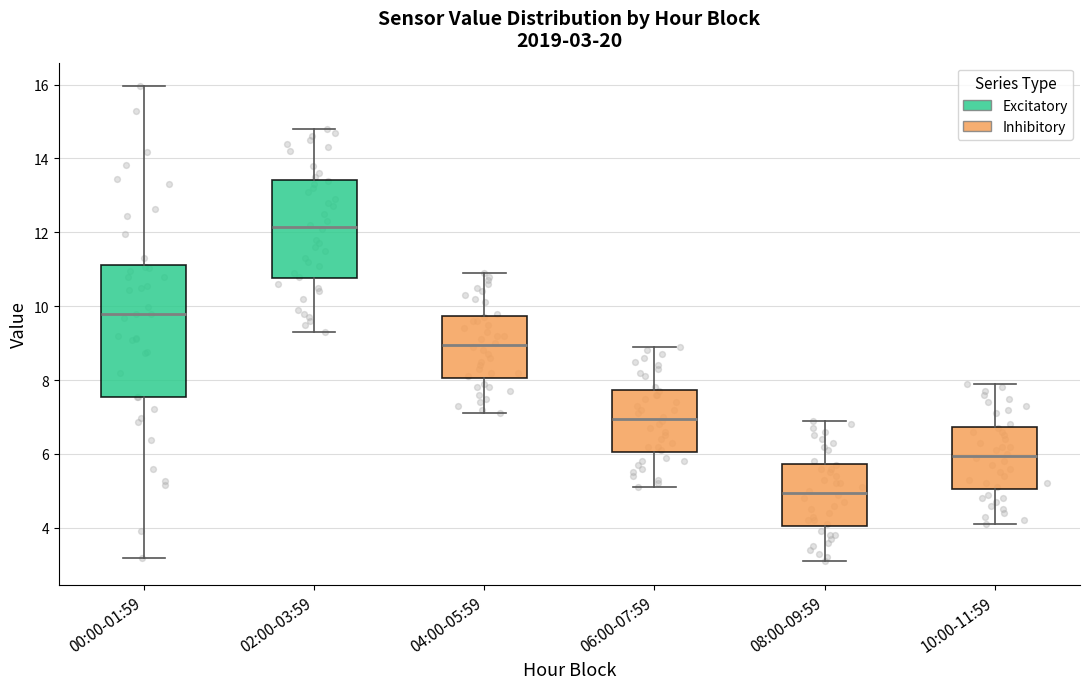

Which box is the tallest, from its lower edge to its upper edge?

00:00-01:59